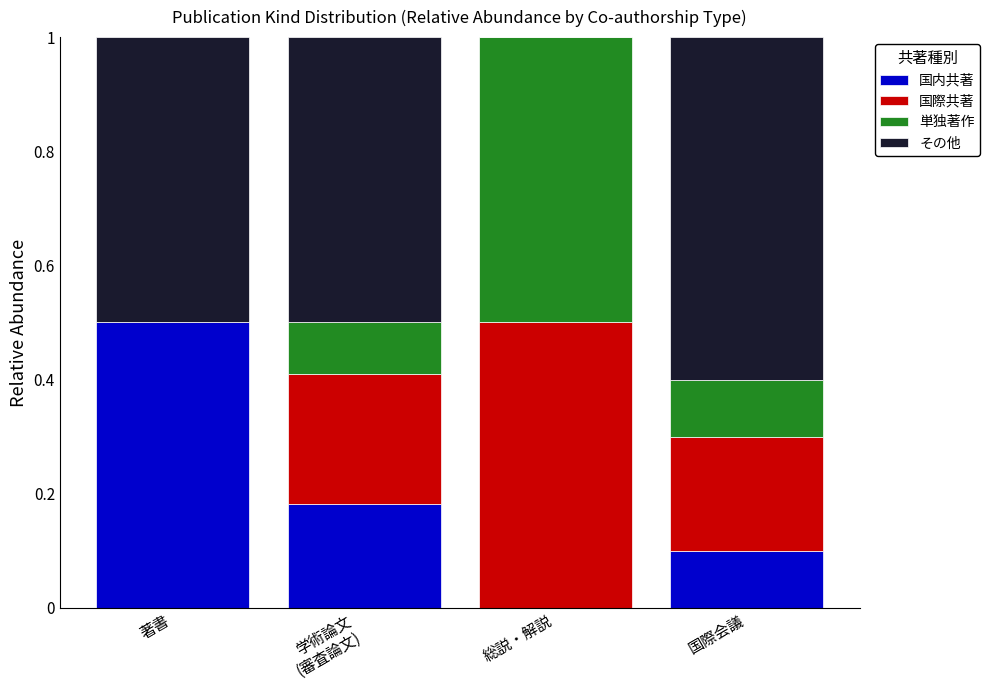

True or false: 国内共著 has a value of 0.5 at 著書.

True